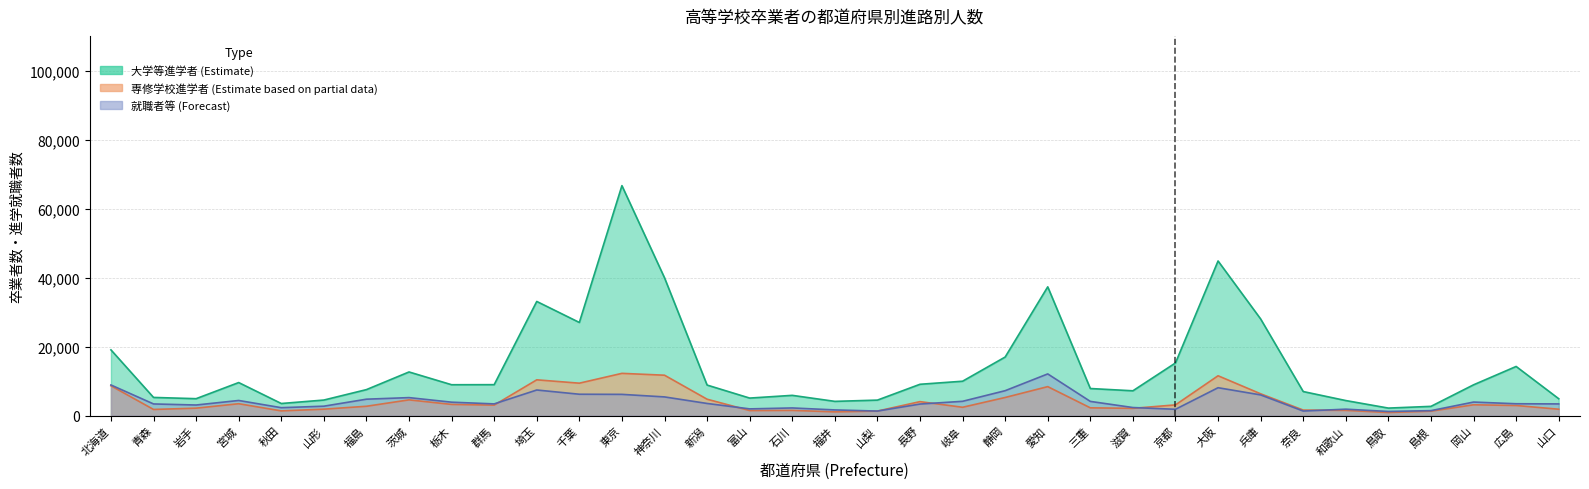

The value of 就職者等(計) at 愛知 is 12101. True or false?

True